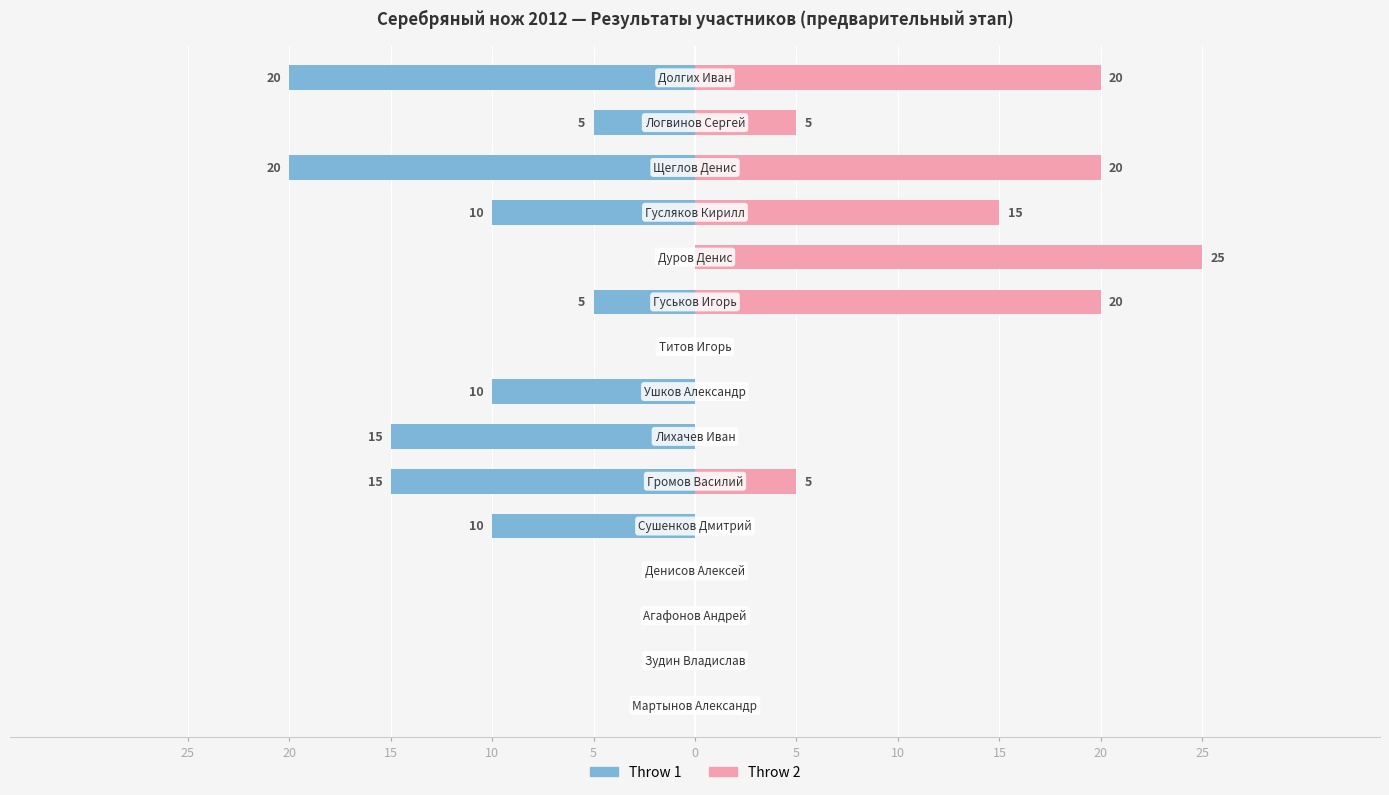

How many bars are there in each group?

2